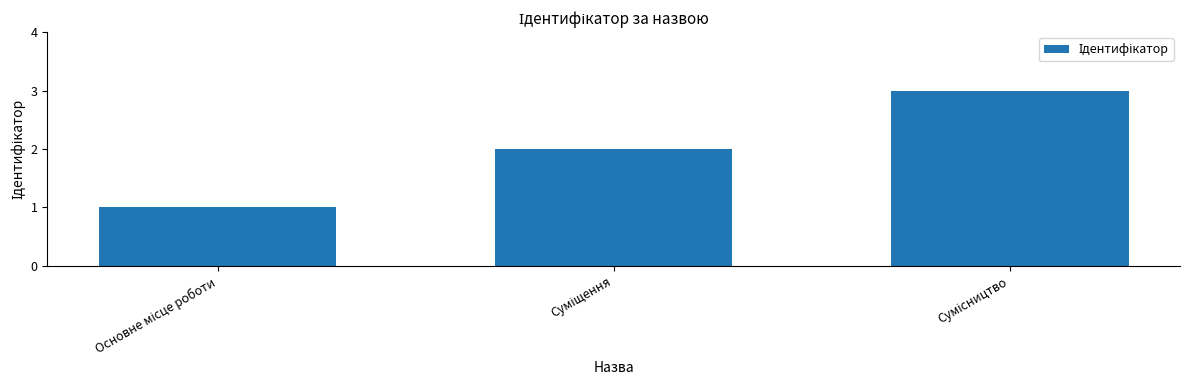

What is the maximum value shown in the chart?

3